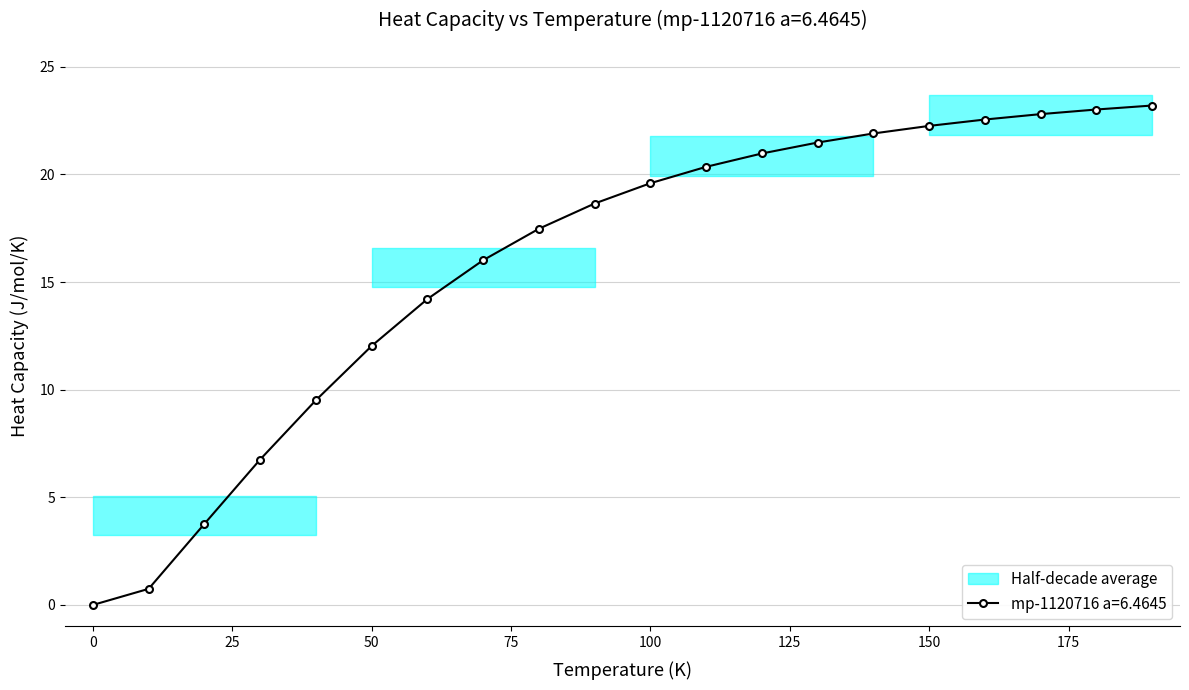

What is the difference between the values at 100.0 and 60.0?

5.4